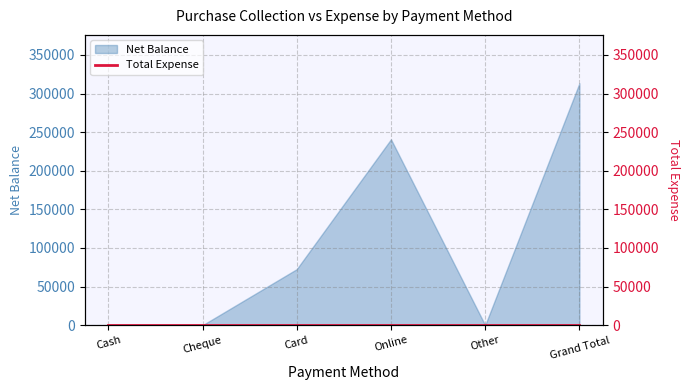

The chart shows a value of 154490 at Online. True or false?

False